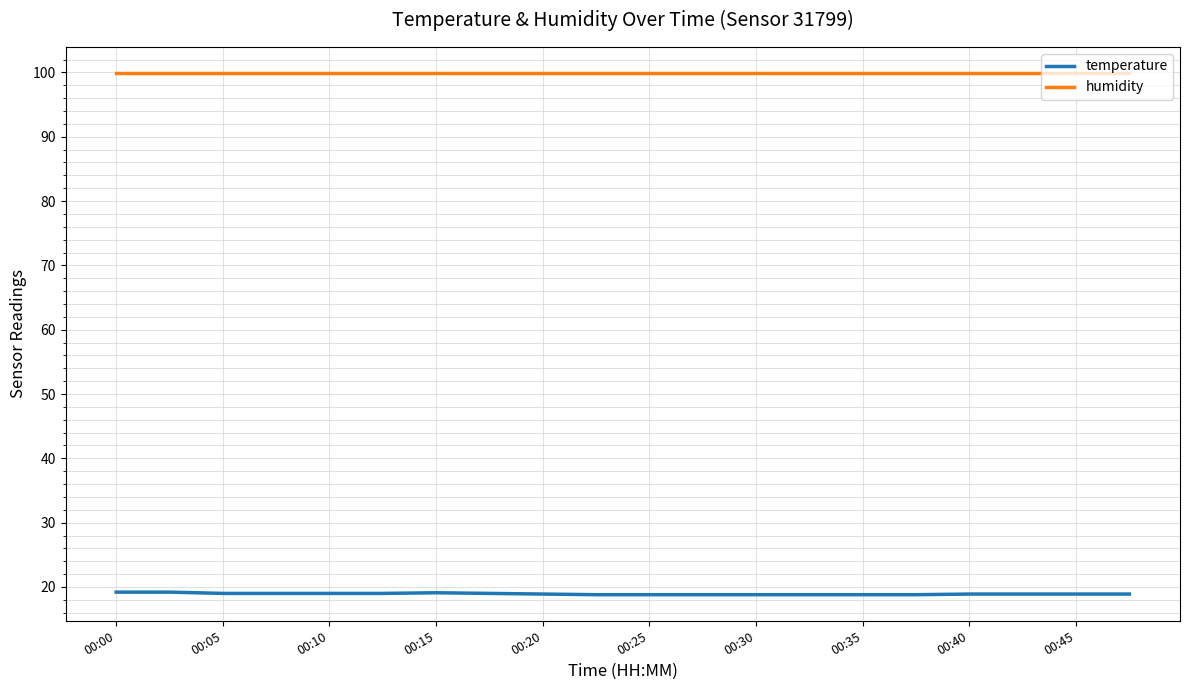

What are all the series names shown in the legend?

temperature, humidity